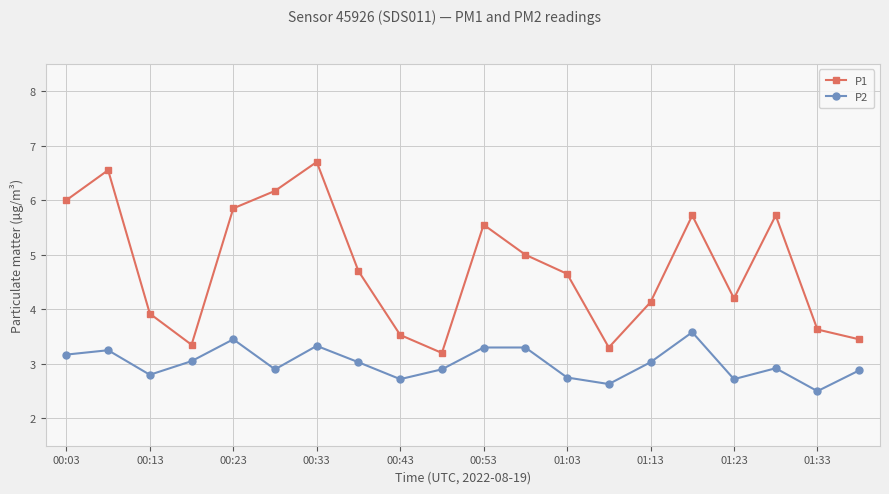

Rank the series by their maximum value, from highest to lowest.

P1, P2